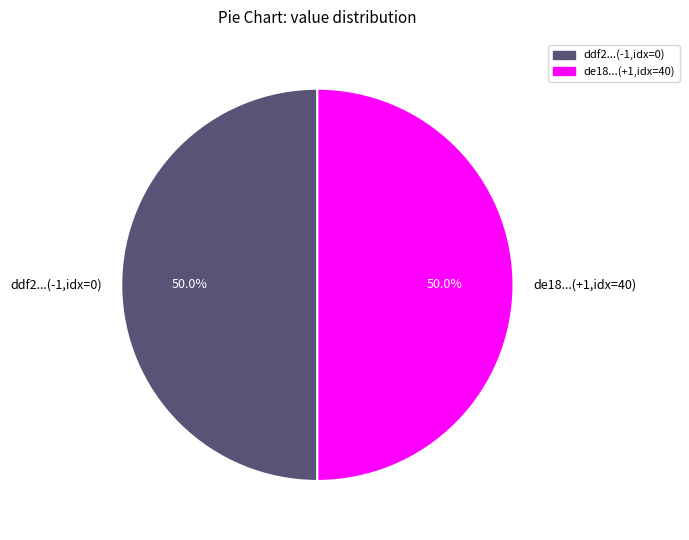

Approximately how many times larger is the value at ddf2...(-1,idx=0) compared to de18...(+1,idx=40)?

1.0